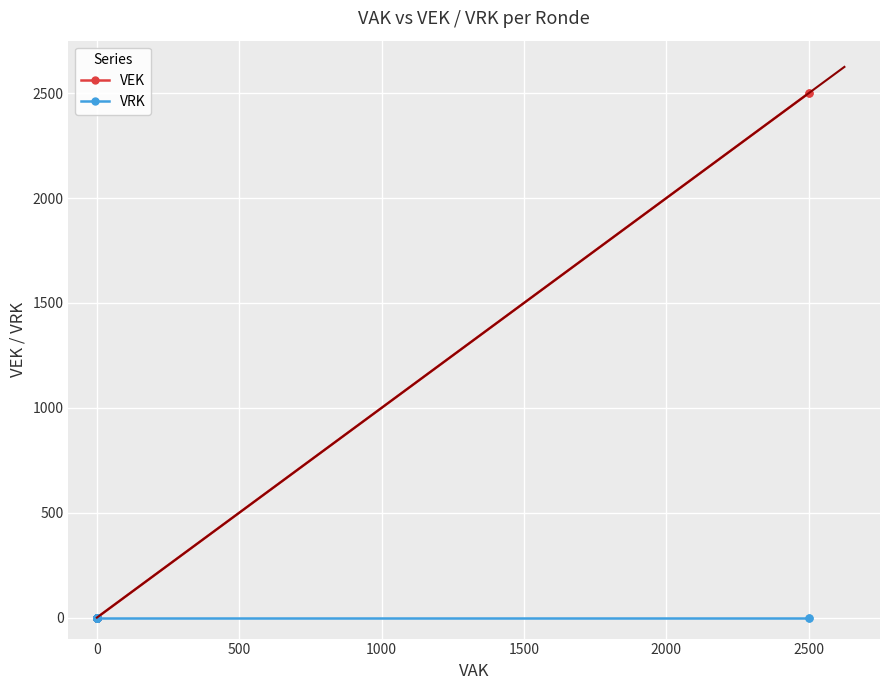

Between 2500 and 0, which is larger?

2500